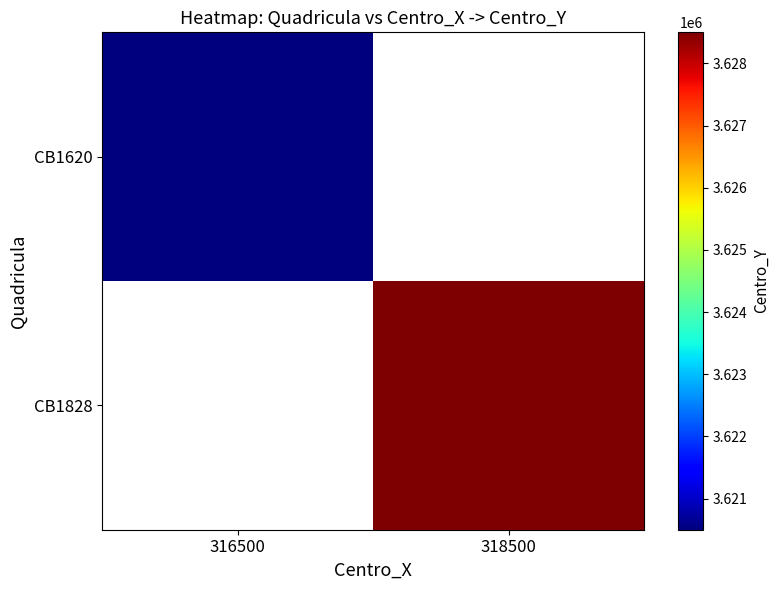

Is the value of CB1620 at 316500 greater than the value of CB1828 at 316500?

No